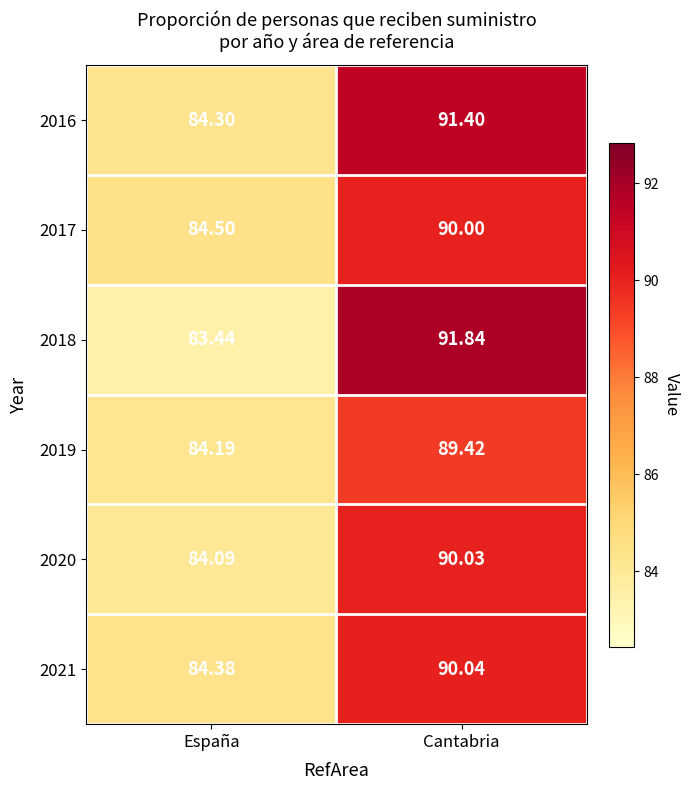

Is the value of 2021 at Cantabria greater than the value of 2016 at España?

Yes